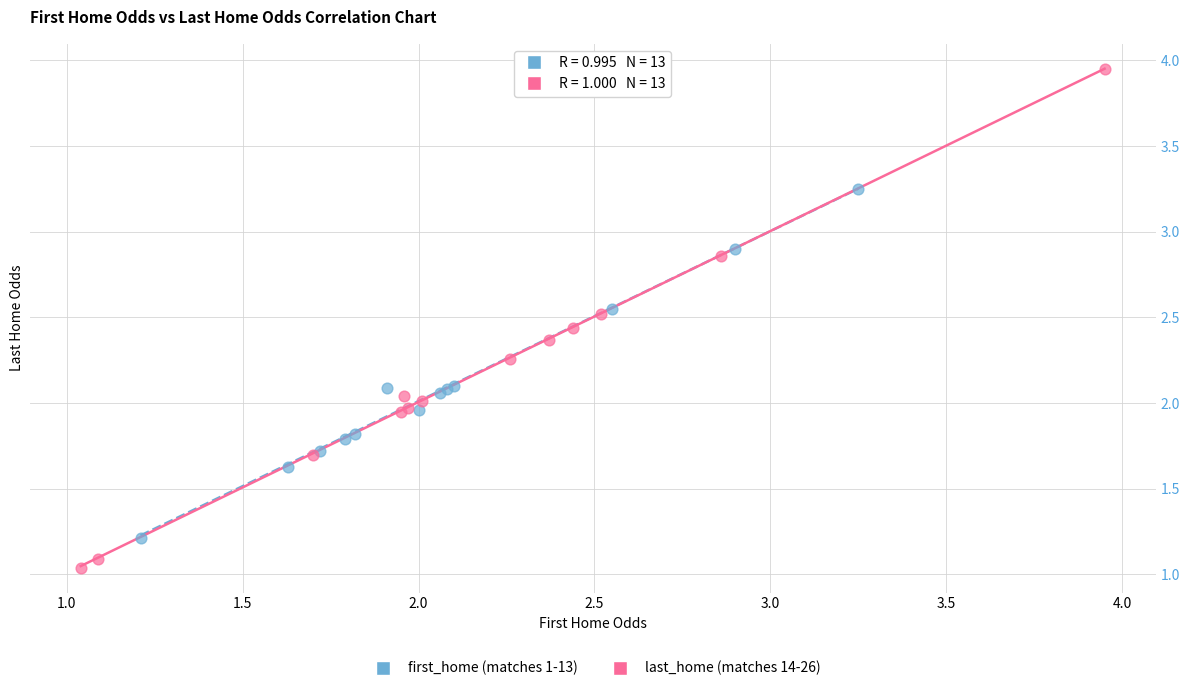

Which series has the largest Y range (max minus min)?

last_home (matches 14-26)